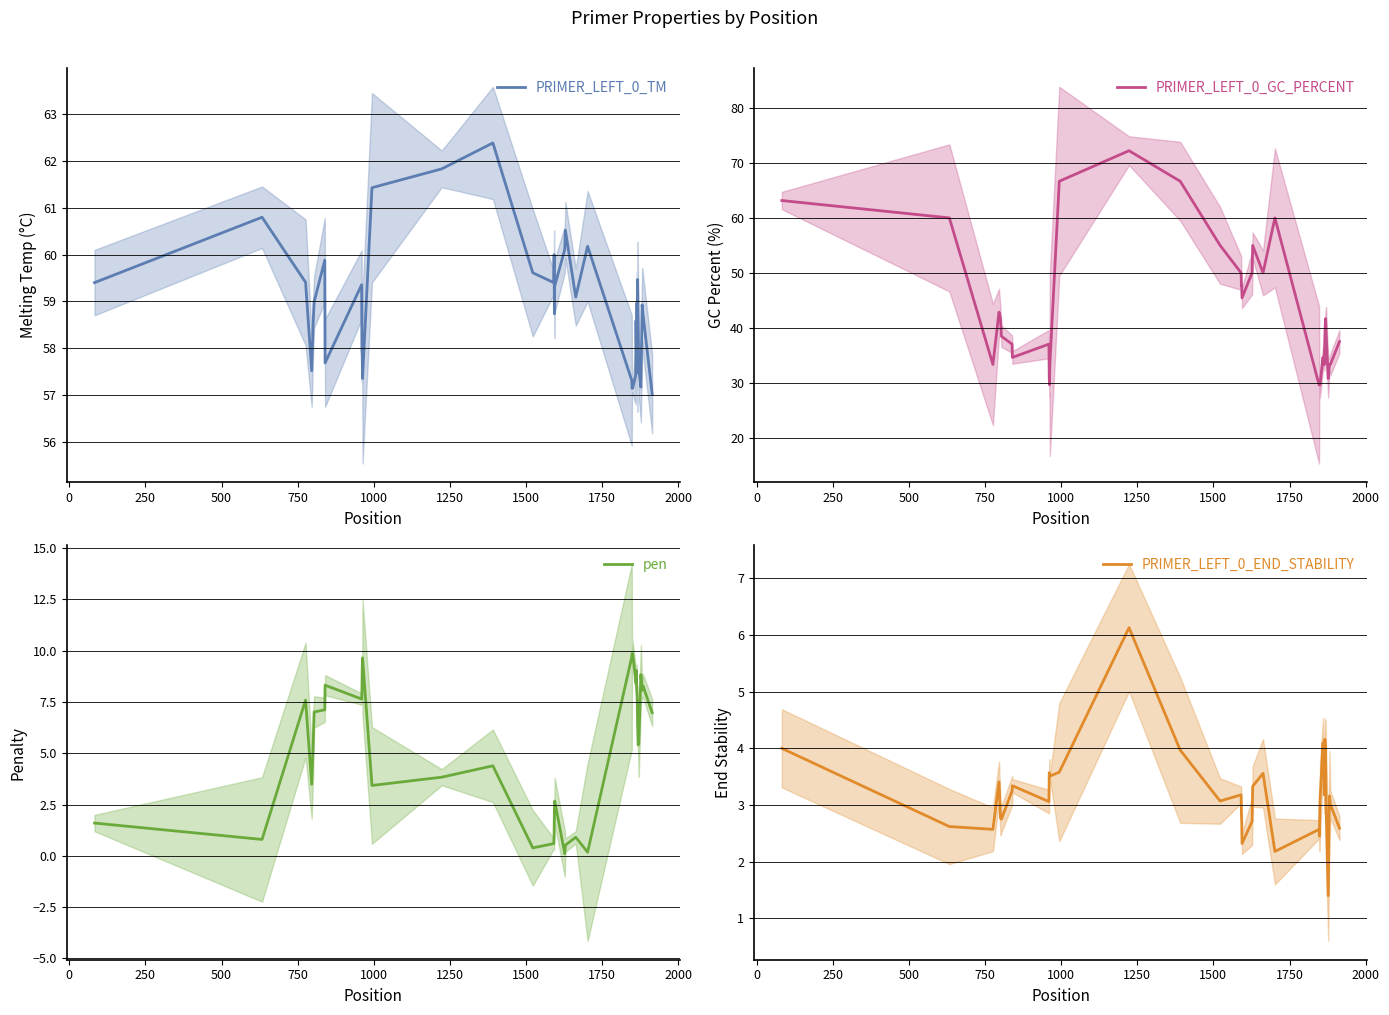

Which series has the largest total across all categories?

PRIMER_LEFT_0_TM